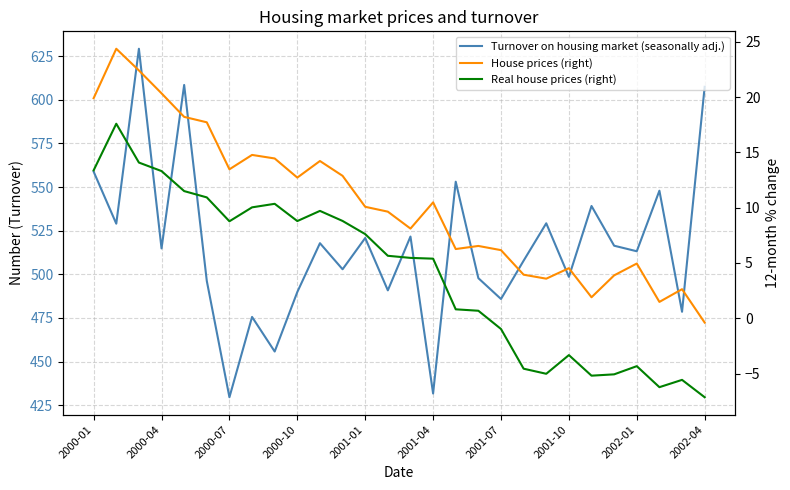

What is the maximum value shown in the chart?

629.3